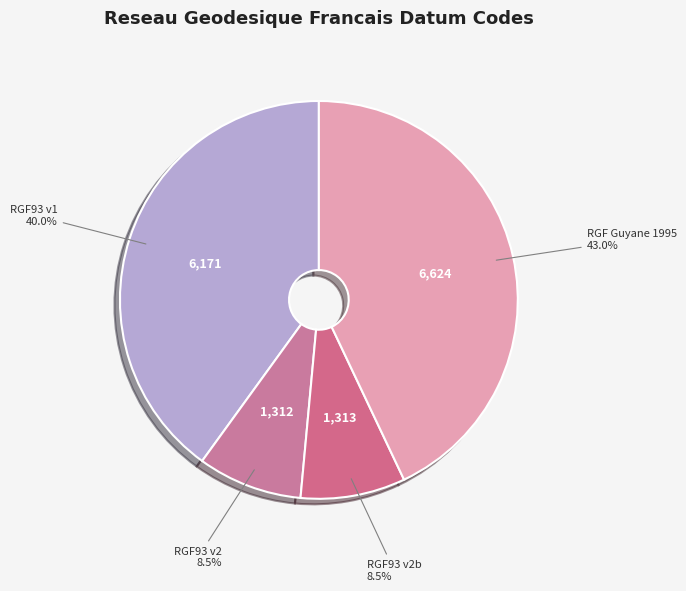

Does any single category account for the majority?

No